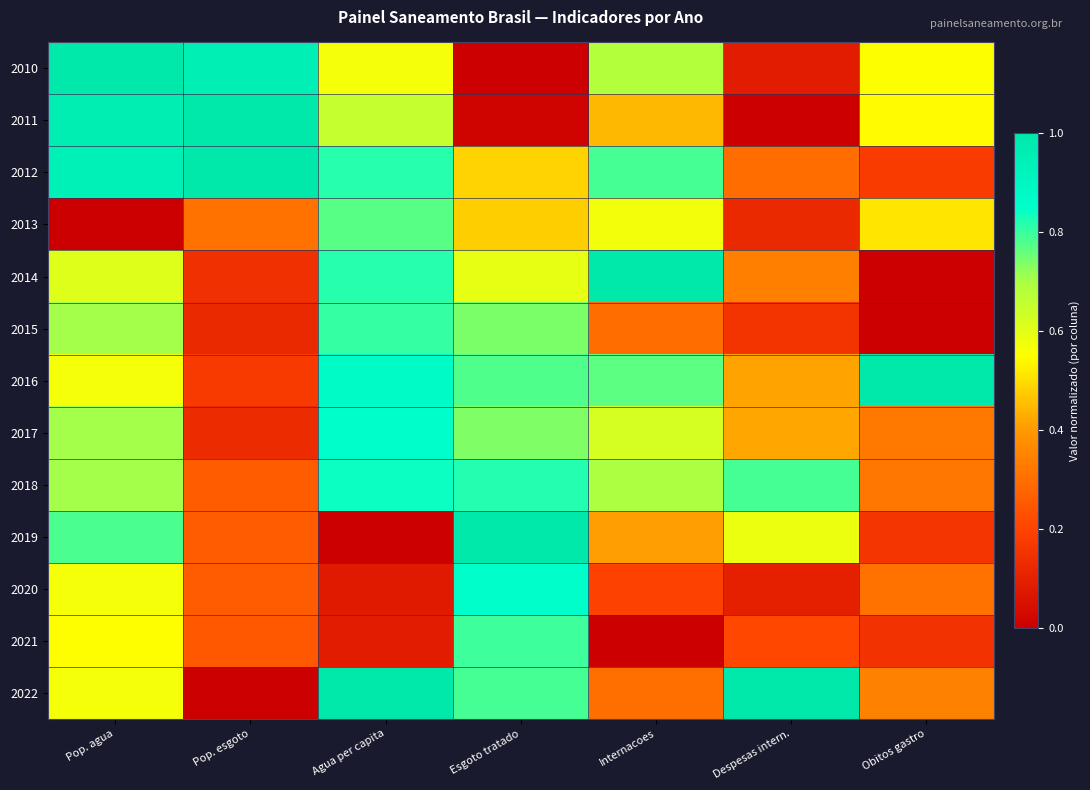

Count the number of categories in the chart.

7